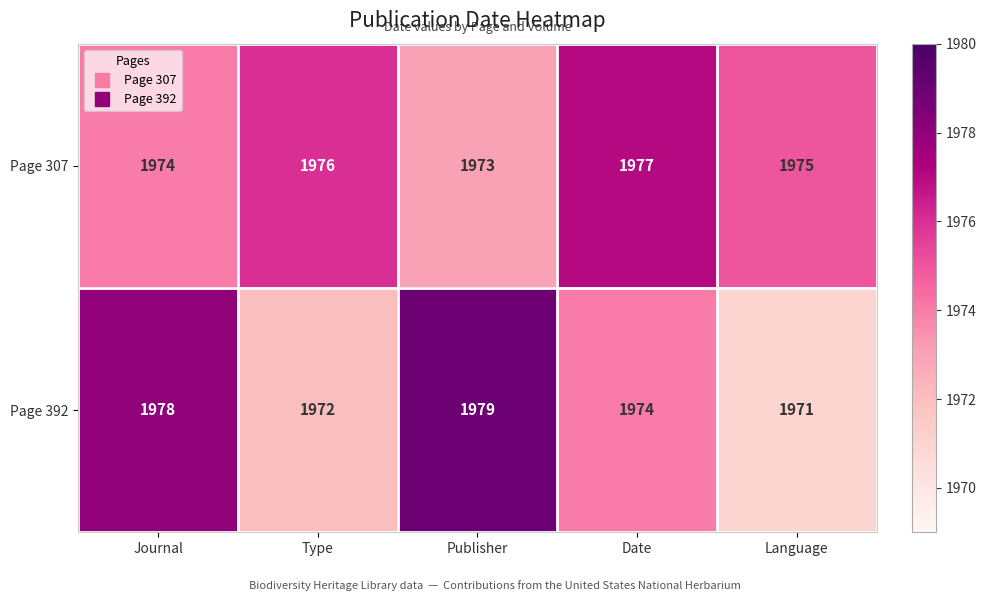

What value does the Page 392 series have at Language?

1971